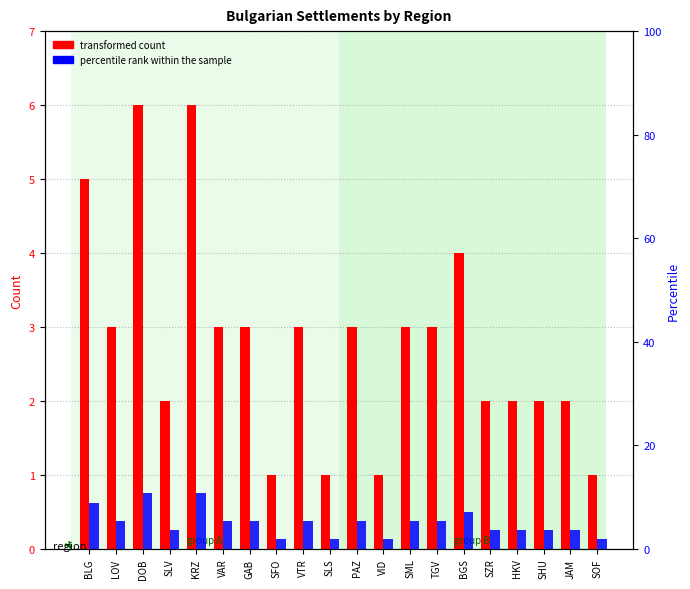

At which category is the sum across all series the highest?

DOB